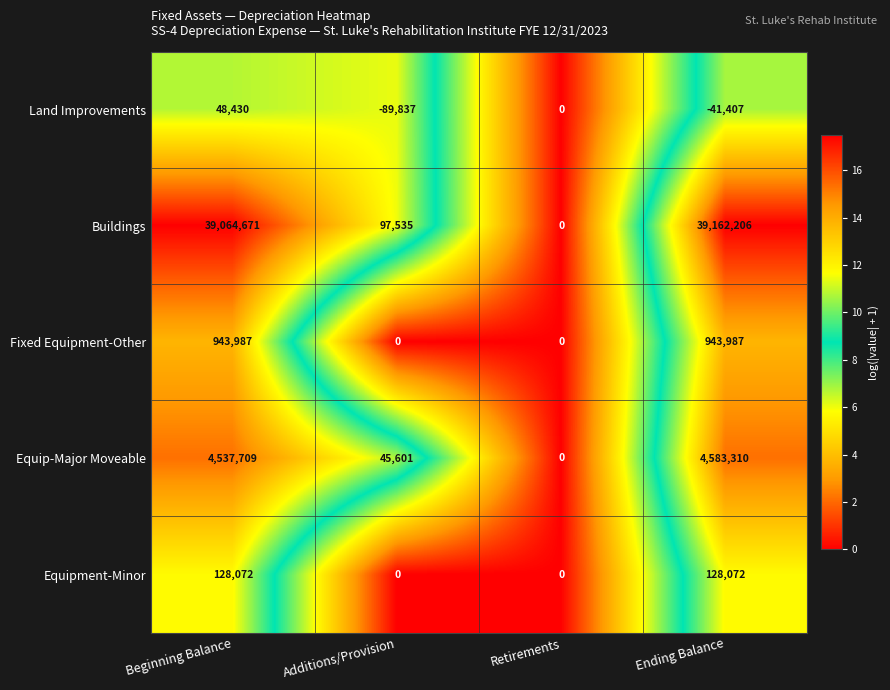

Count the number of categories in the chart.

4